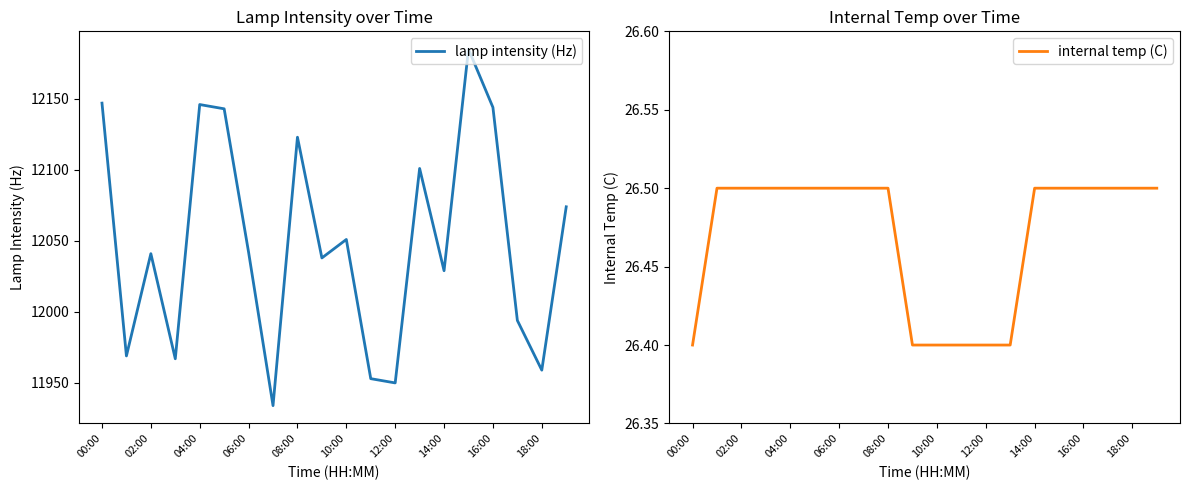

Read the lamp intensity (Hz) value at 16:00.

12144